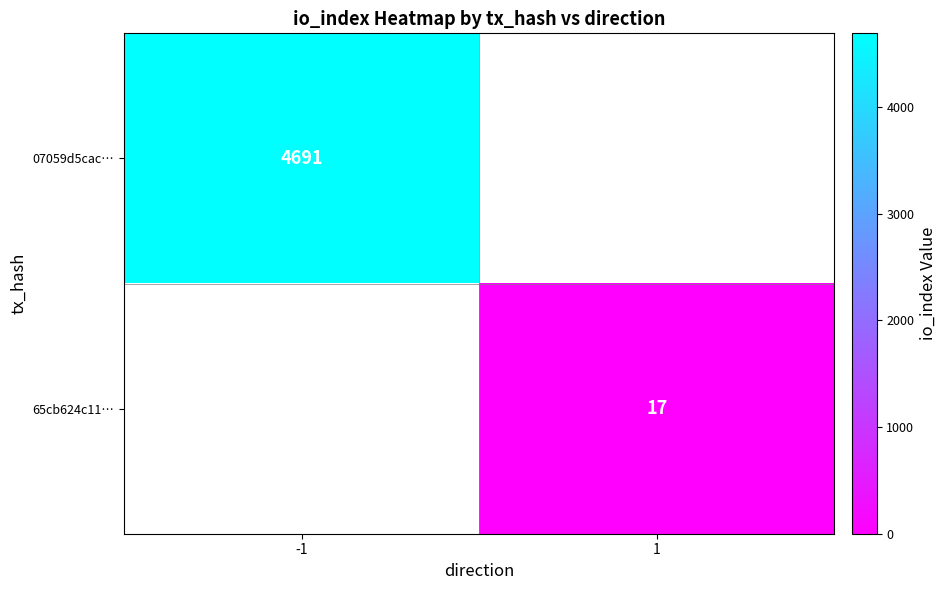

True or false: 07059d5cac… has a value of 4691 at -1.

True